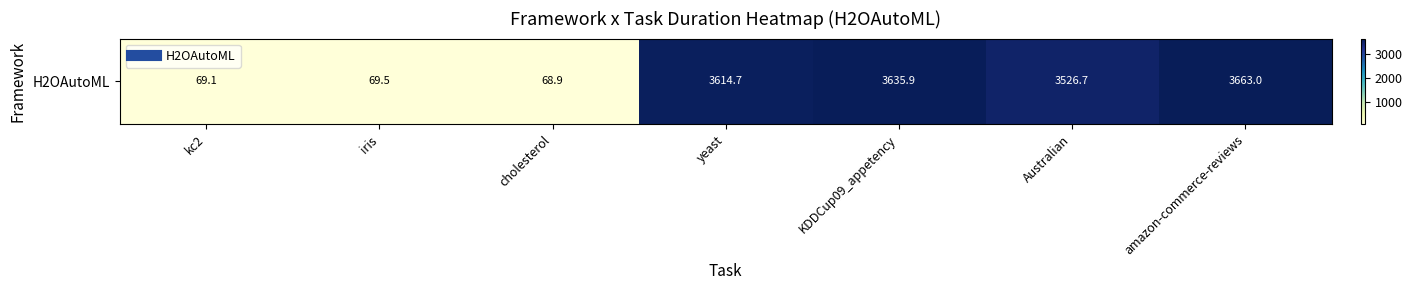

Reading right to left, what are all the values shown in this chart?

3663.0	3526.7	3635.9	3614.7	68.9	69.5	69.1